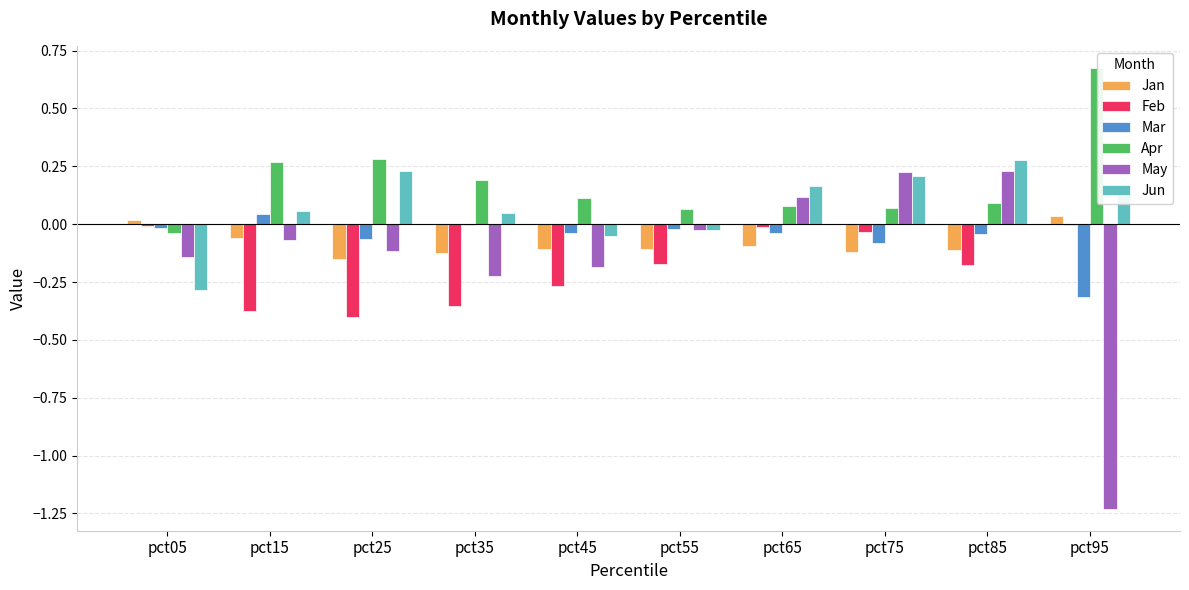

Is the value of Feb at pct95 greater than the value of Jun at pct75?

No